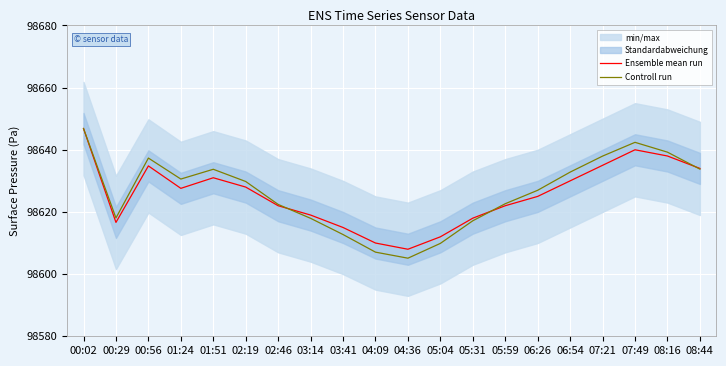

After their last crossing, which series has the higher values: Ensemble mean run or Controll run?

Ensemble mean run